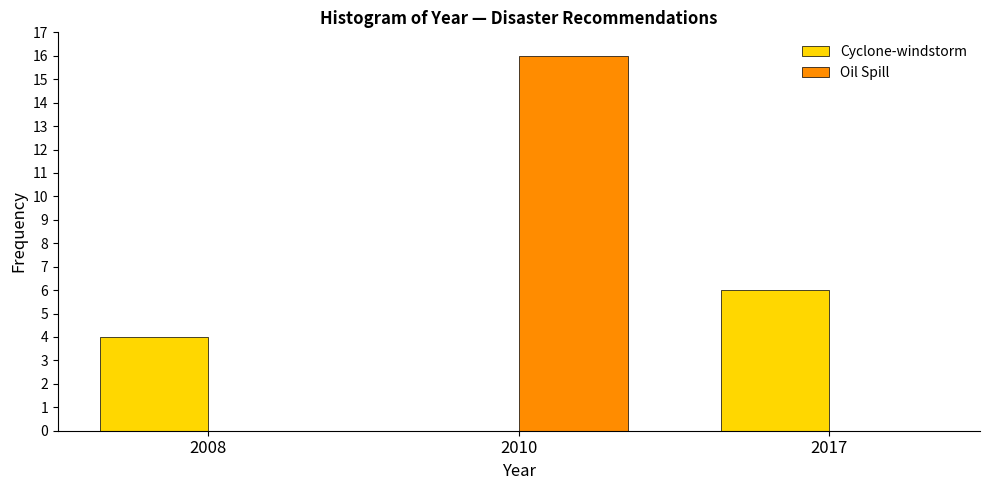

Reading left to right, what are all the values shown in this chart?

Cyclone-windstorm: 2008=4	2010=0	2017=6
Oil Spill: 2008=0	2010=16	2017=0